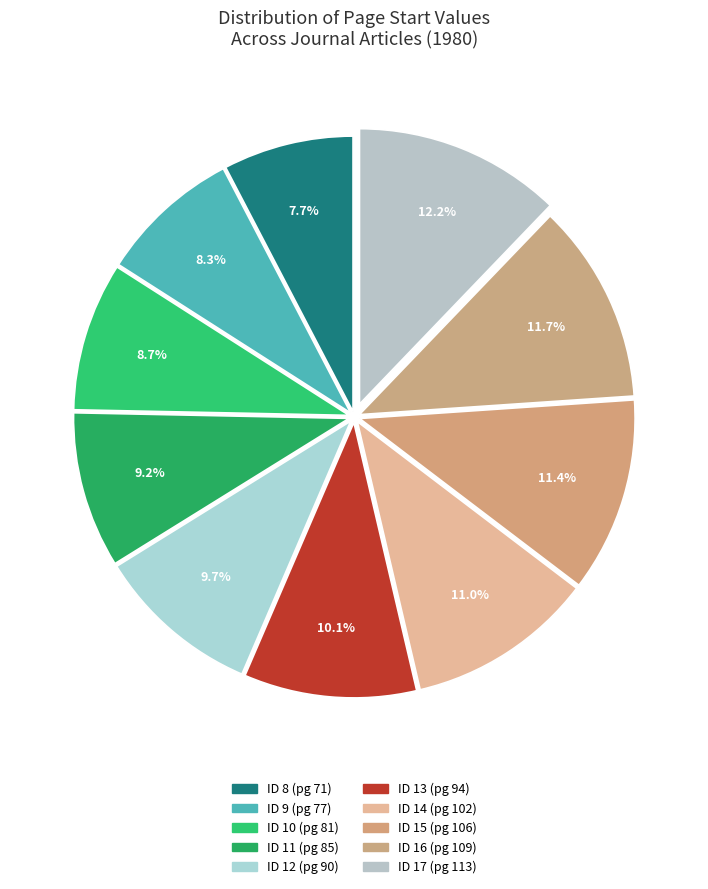

To the nearest percent, what is the average slice percentage?

10%